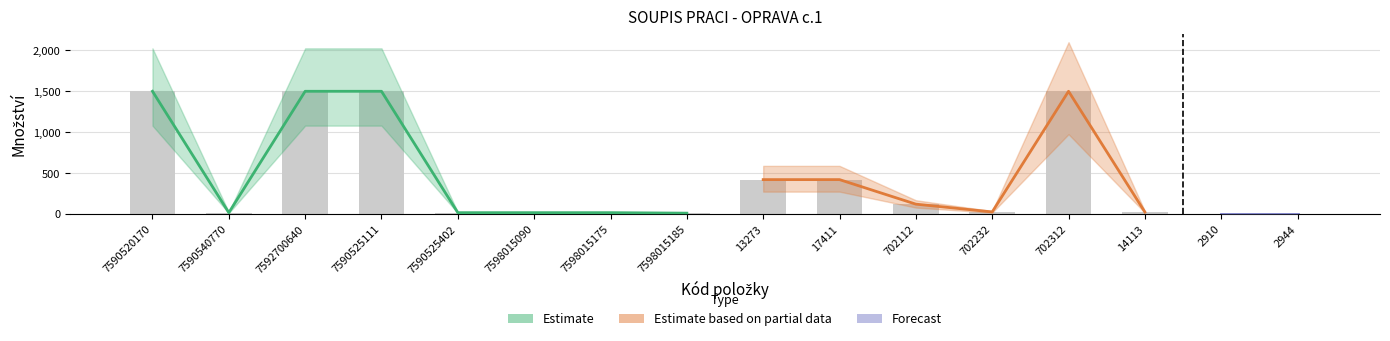

How many data points does each series have?

16